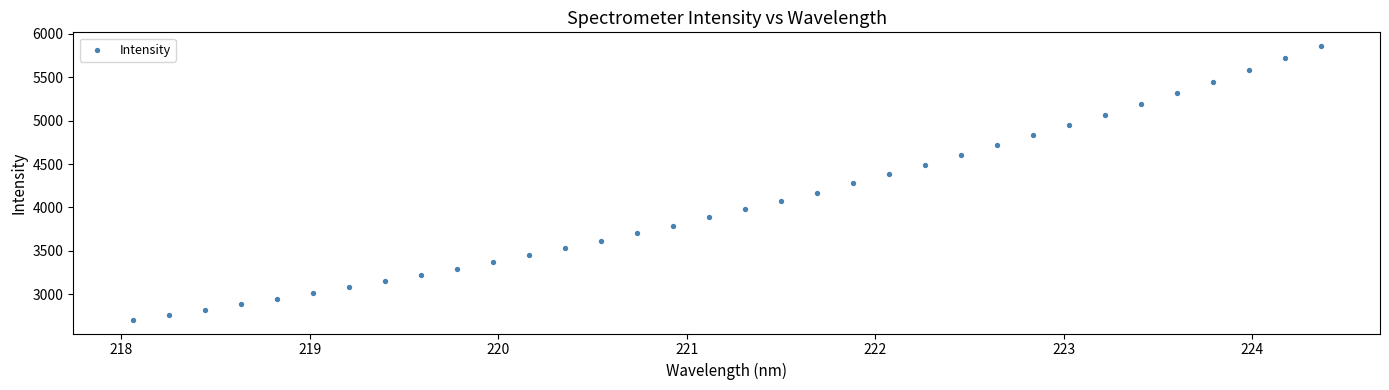

What is the range of Y values (max minus min)?

3155.1